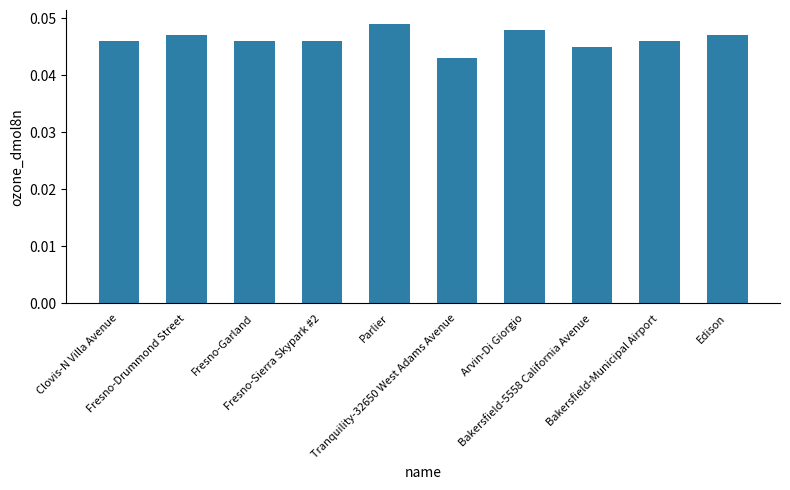

At which category does the chart reach its minimum across all series?

Tranquility-32650 West Adams Avenue